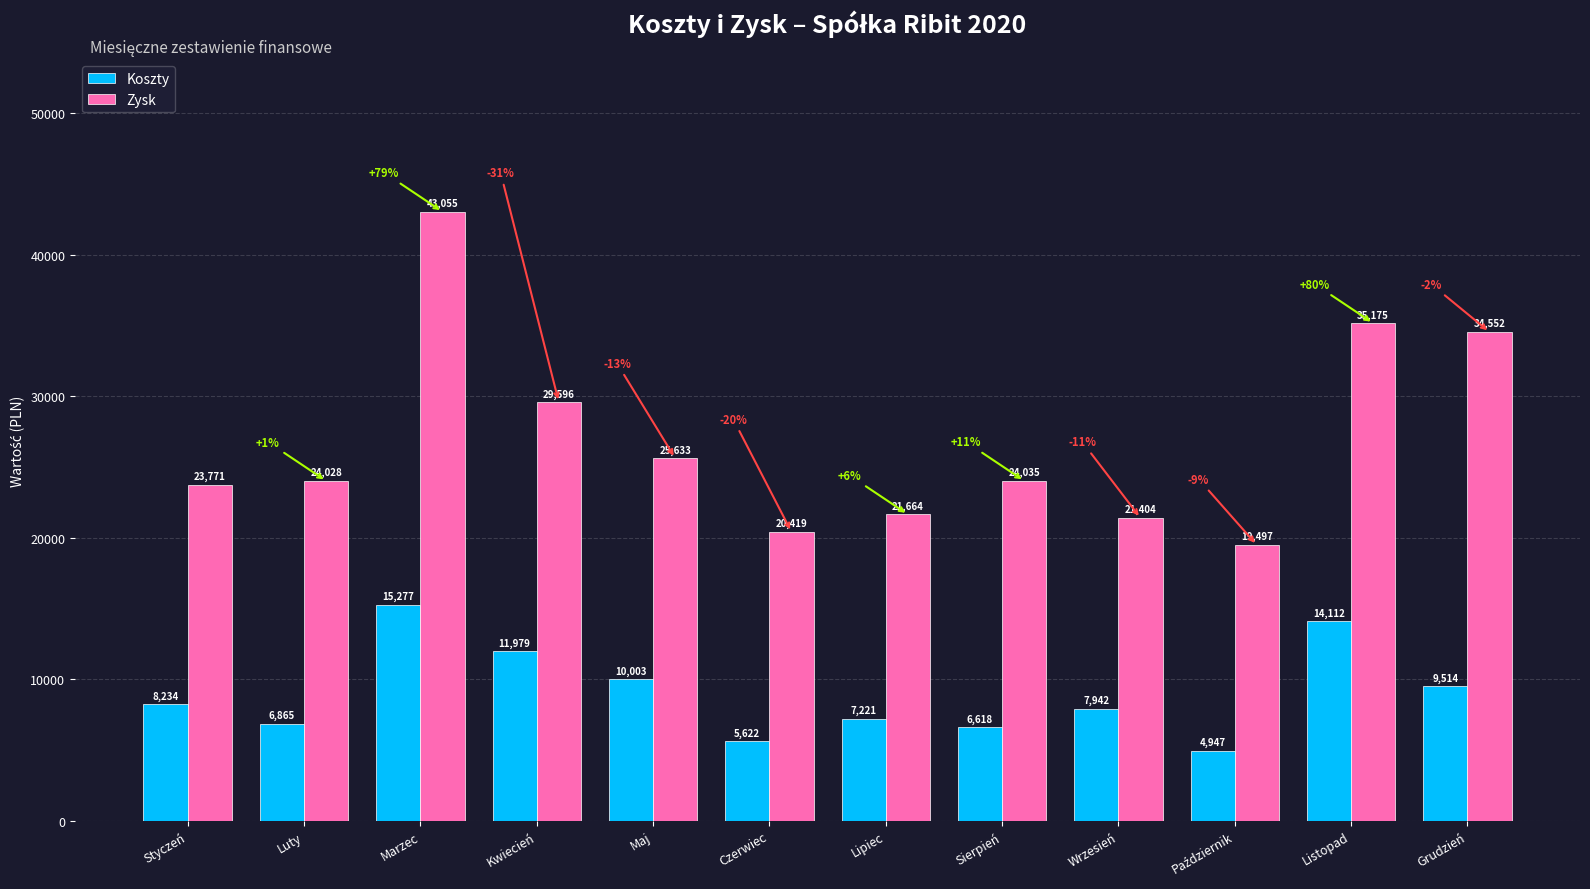

What are all the series names shown in the legend?

Koszty, Zysk